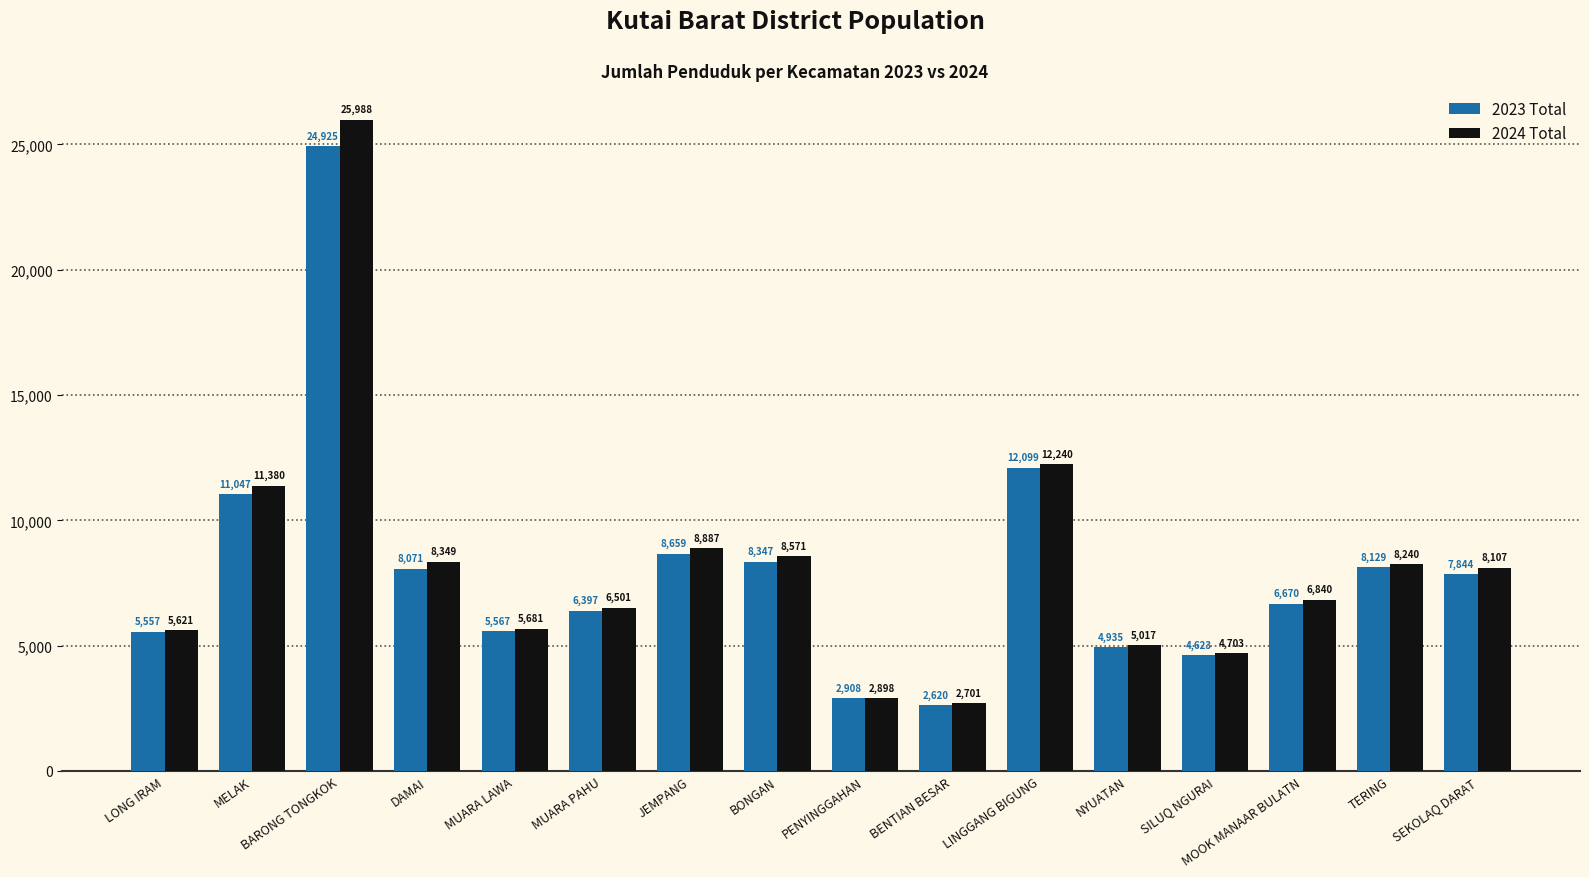

How many values in the 2024 Total series are below 8107?

8